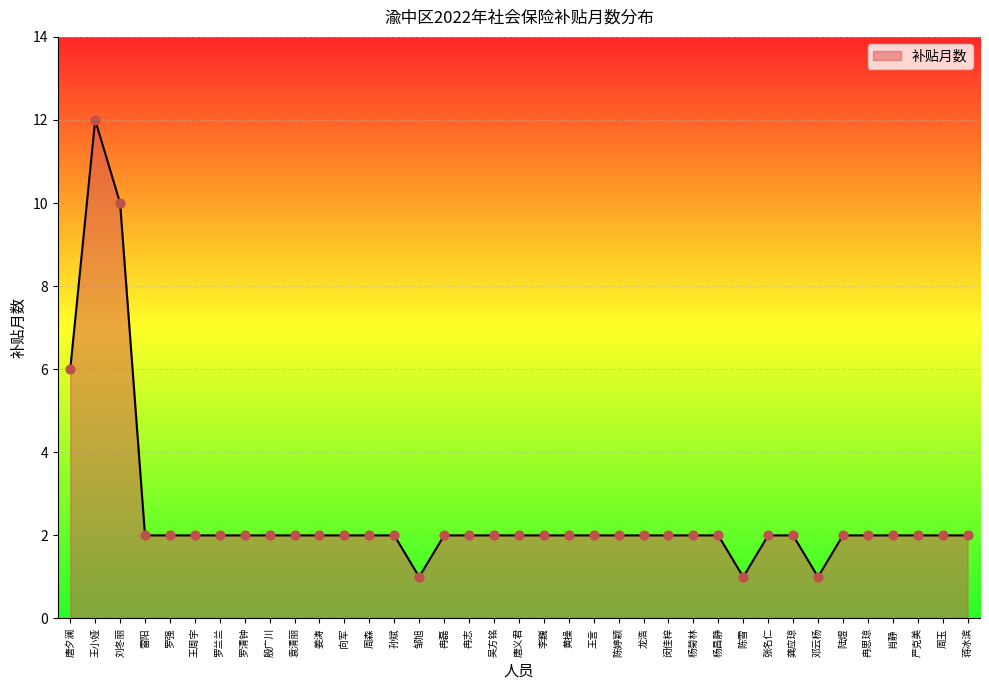

Approximately how many times larger is the value at 蒋冰滨 compared to 姜涛?

1.0